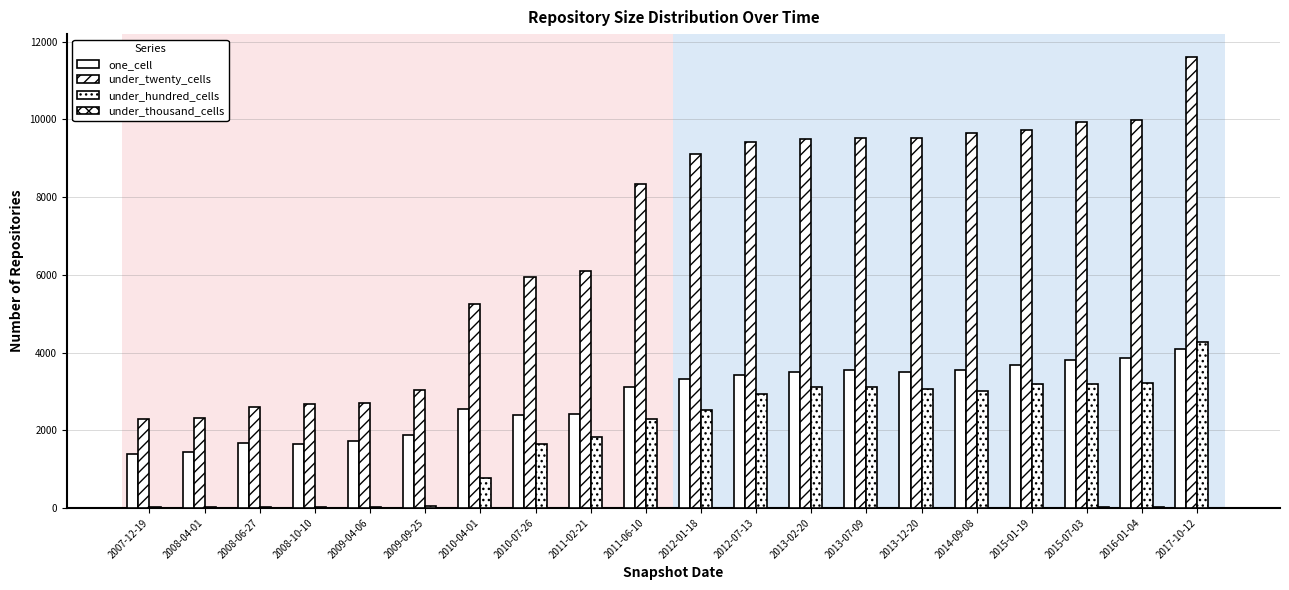

Count the number of data series in this chart.

4